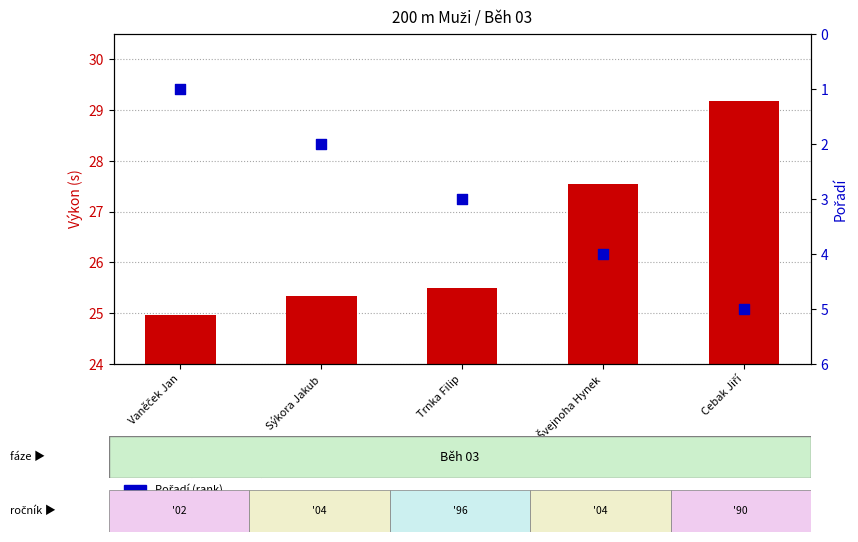

What are all the series names shown in the legend?

Výkon (performance), Pořadí (rank)